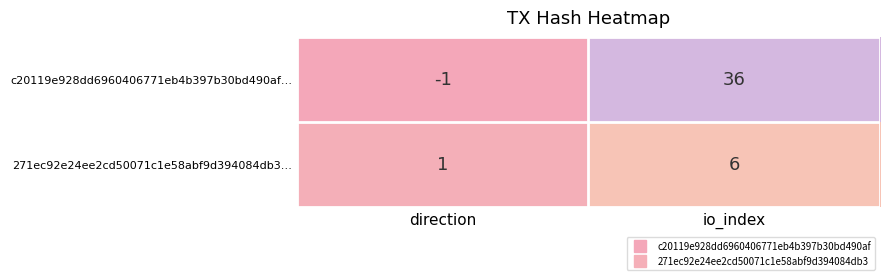

Is it true that c20119e928dd6960406771eb4b397b30bd490af… equals -1 at direction?

True